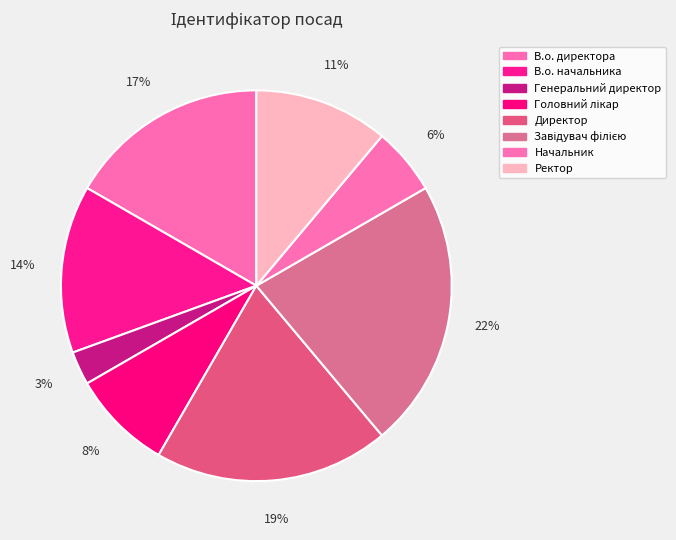

Does any single category account for the majority?

No